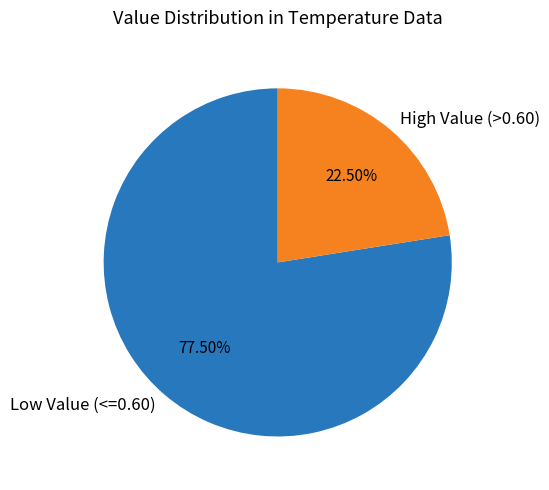

Rank the categories by value from highest to lowest.

Low Value (<=0.60), High Value (>0.60)